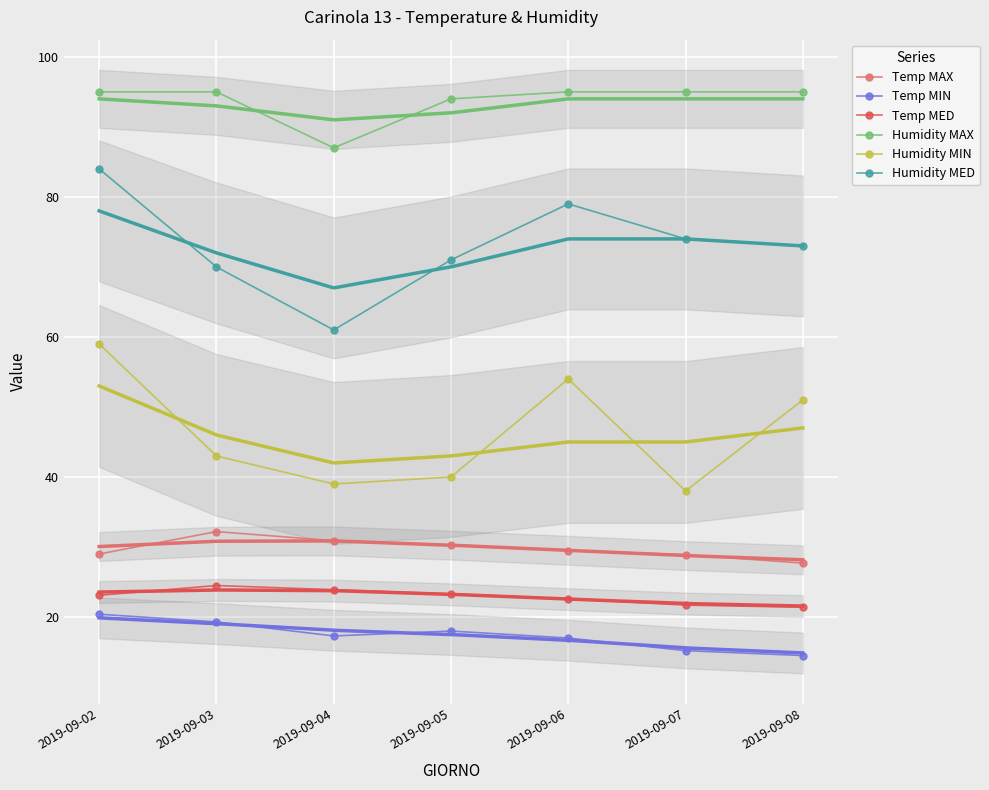

What is the value of the Temp MIN point at the 3rd from the left?

17.3